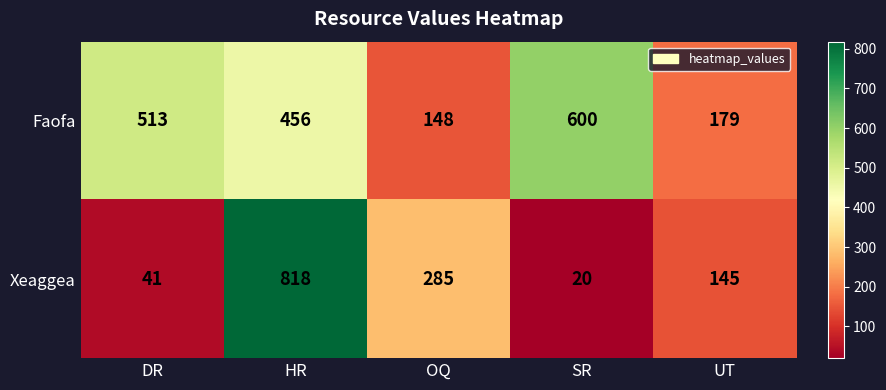

Reading left to right, list all the values displayed in this chart.

Faofa: 513	456	148	600	179
Xeaggea: 41	818	285	20	145